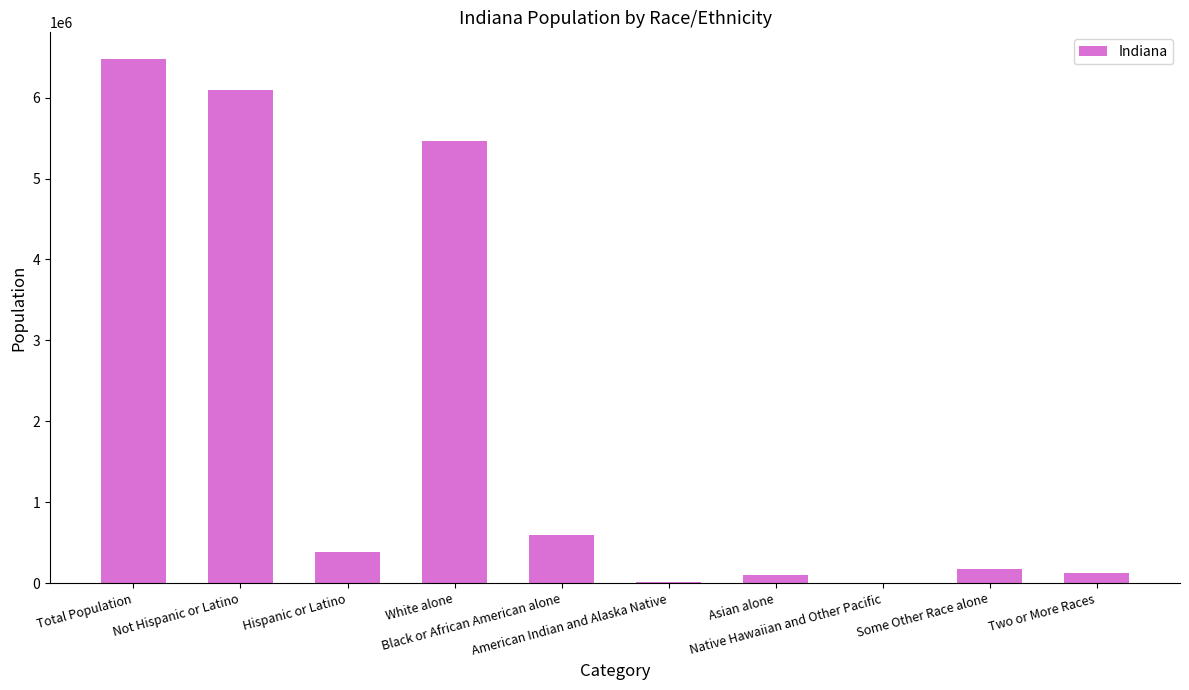

What is the sum of the values at American Indian and Alaska Native and Native Hawaiian and Other Pacific?

20810